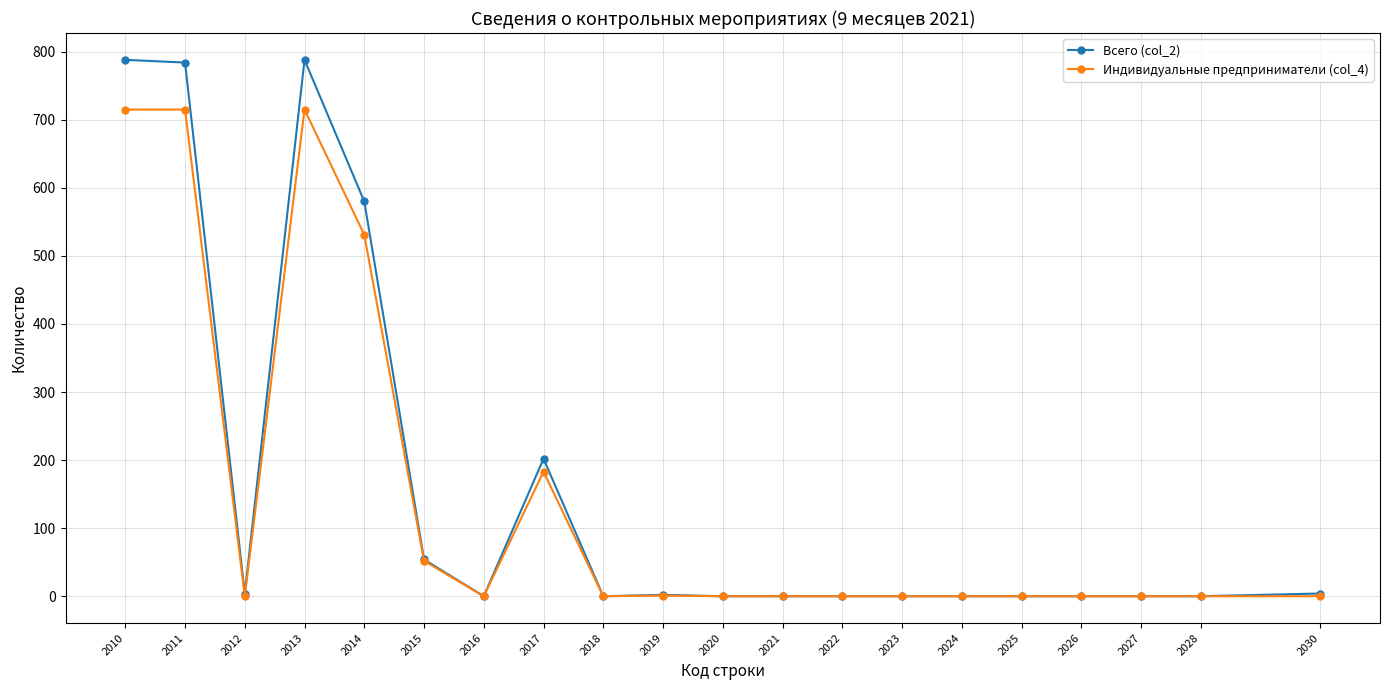

What is the approximate value of Индивидуальные предприниматели (col_4) at 2015, to the nearest 100?

100